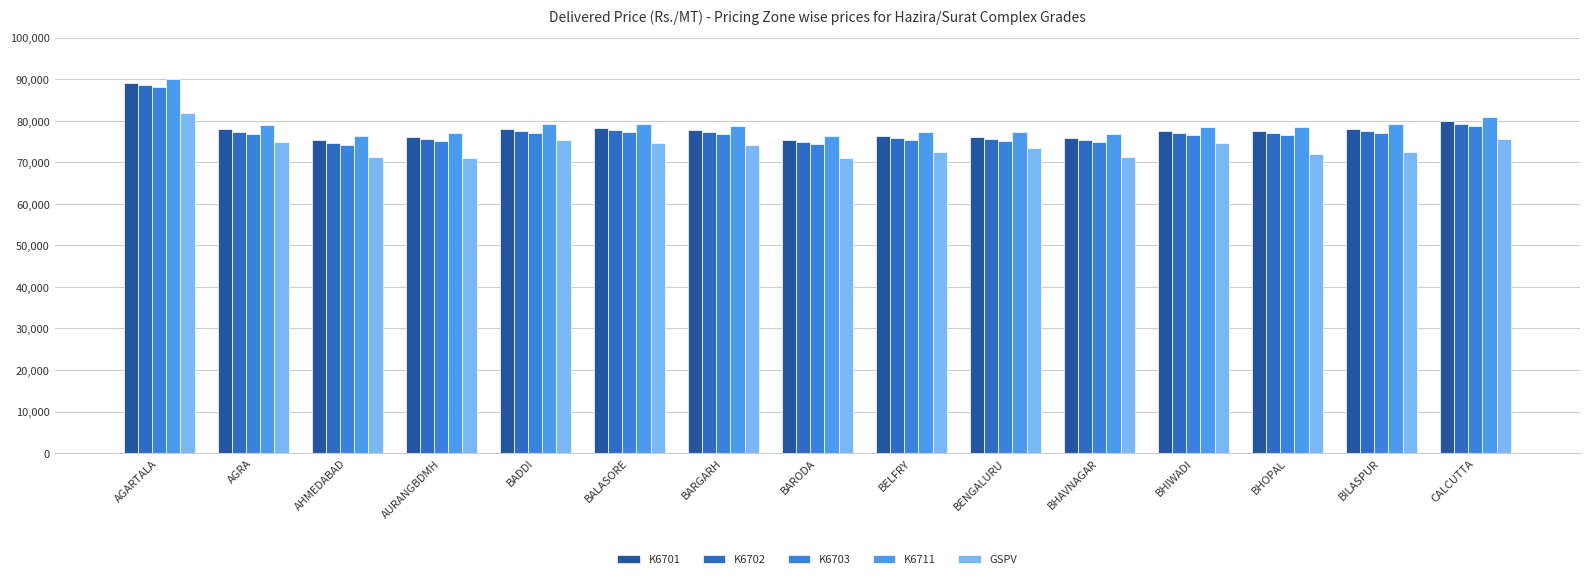

At which label does K6702 first exceed 77030?

AGARTALA